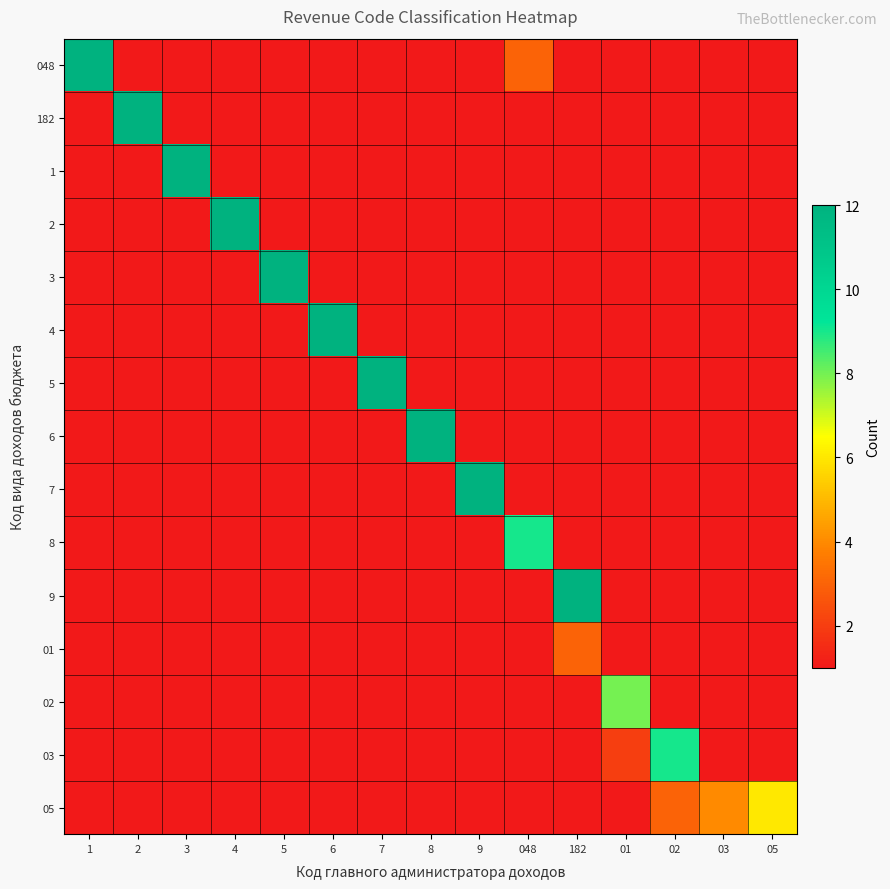

What is the difference between the highest and lowest values at 01?

7